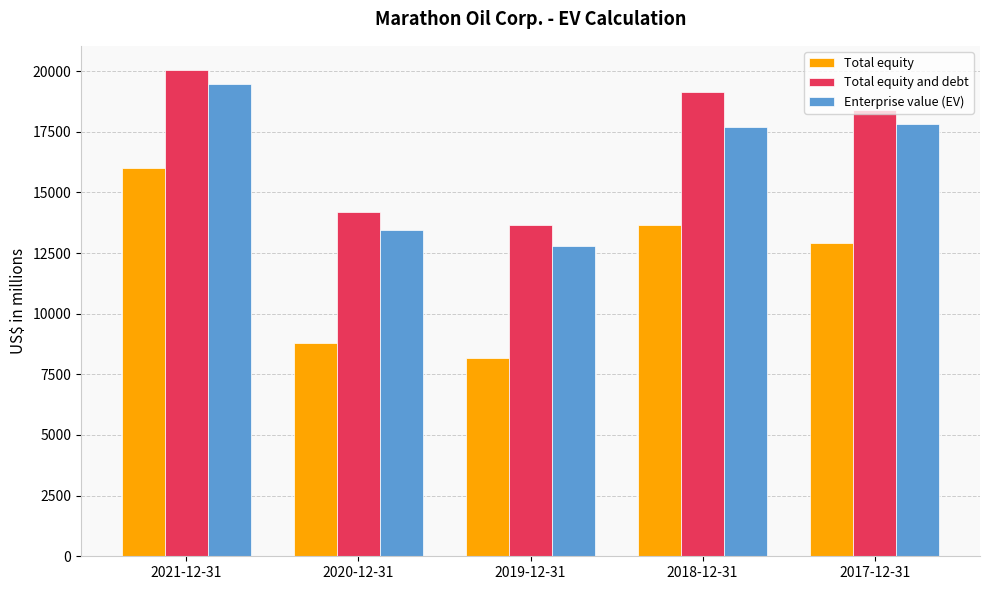

At how many categories does at least one series exceed 11653?

5